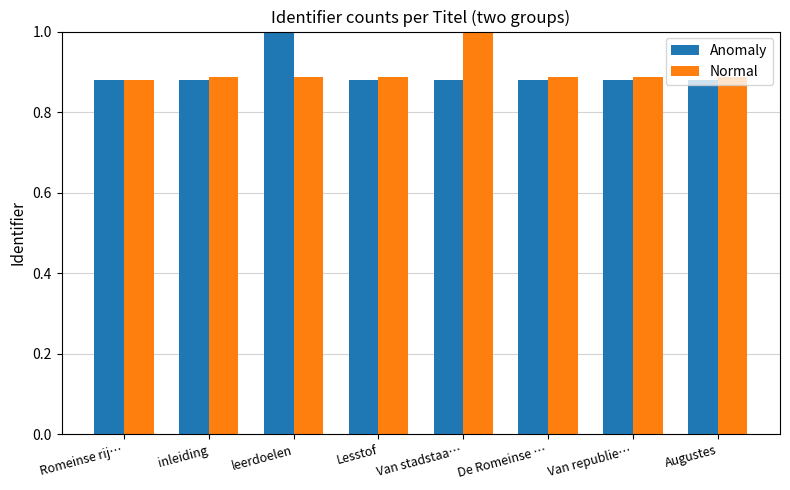

At which label does Normal reach its peak?

Van stadstaa…